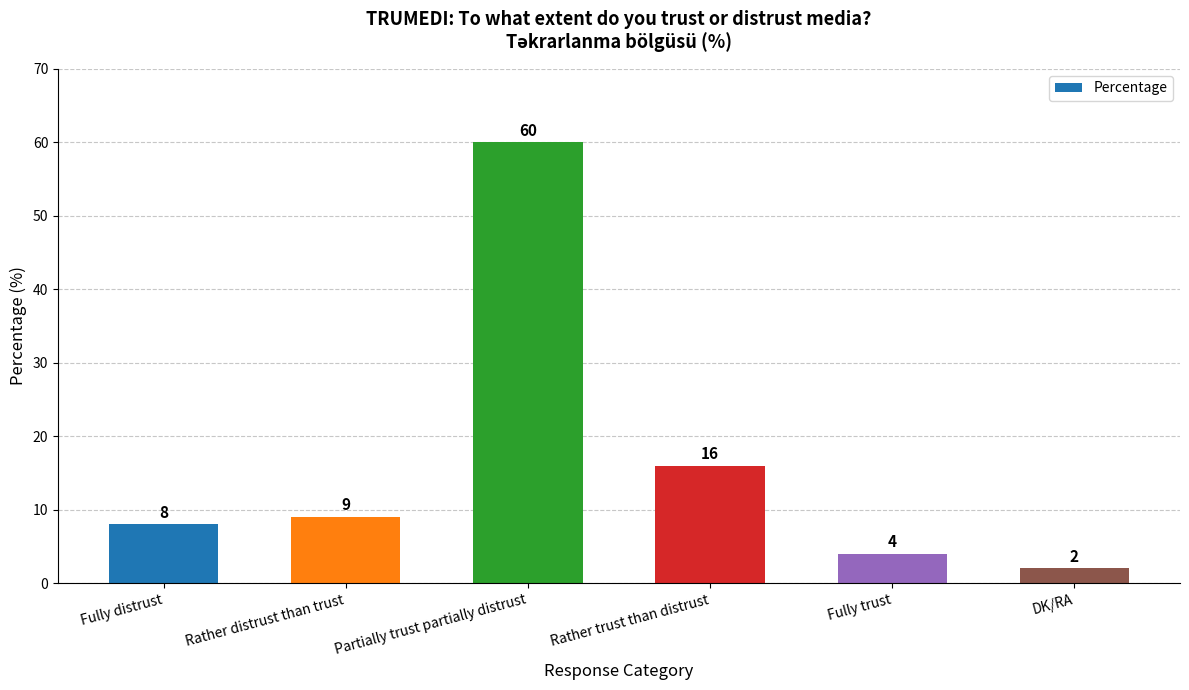

Rank the categories by value from lowest to highest.

DK/RA, Fully trust, Fully distrust, Rather distrust than trust, Rather trust than distrust, Partially trust partially distrust